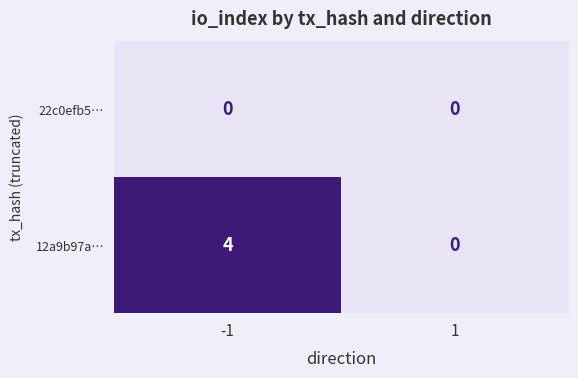

Reading left to right, list all the values displayed in this chart.

22c0efb5…: -1=0	1=0
12a9b97a…: -1=4	1=0